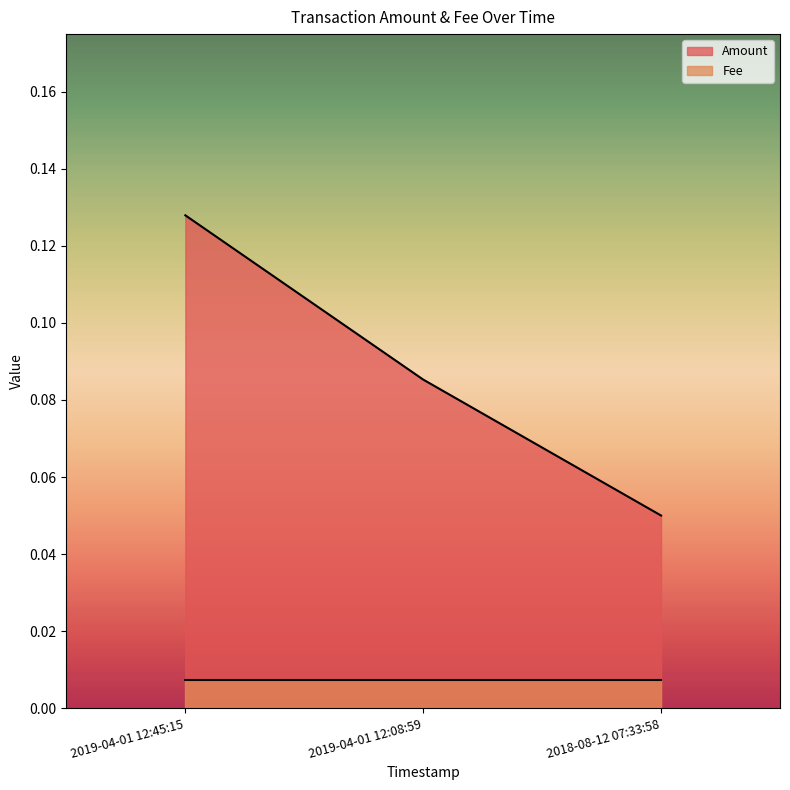

Rank the categories by value from highest to lowest.

2019-04-01 12:45:15, 2019-04-01 12:08:59, 2018-08-12 07:33:58